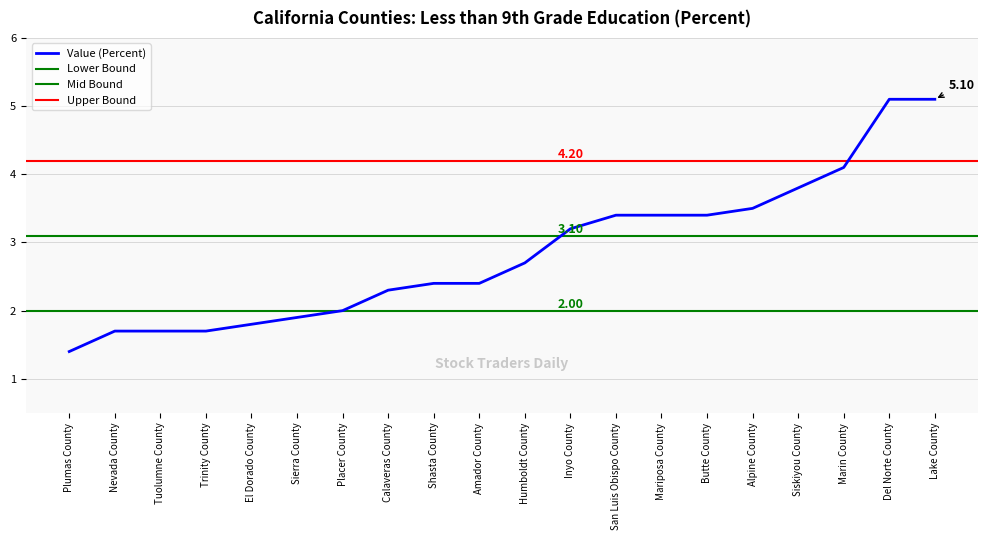

List the labels in order of value, largest first.

Del Norte County, Lake County, Marin County, Siskiyou County, Alpine County, San Luis Obispo County, Mariposa County, Butte County, Inyo County, Humboldt County, Shasta County, Amador County, Calaveras County, Placer County, Sierra County, El Dorado County, Nevada County, Tuolumne County, Trinity County, Plumas County